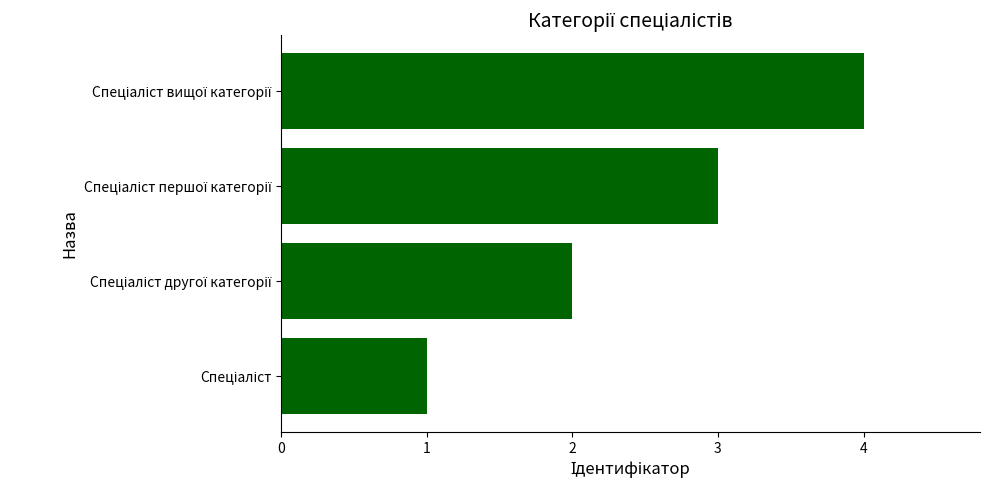

What is the greatest value displayed?

4